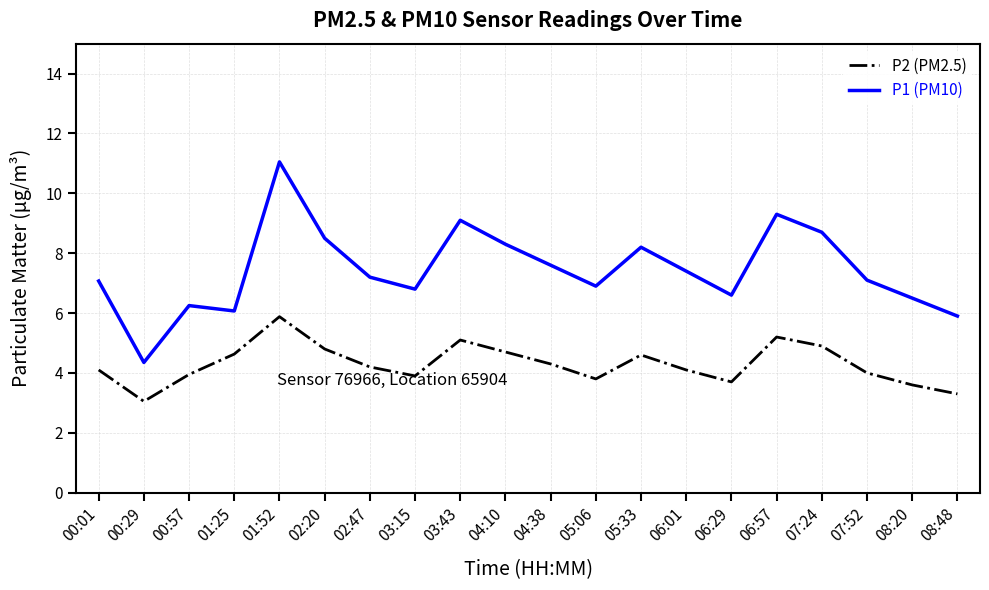

What are all the series names shown in the legend?

P2 (PM2.5), P1 (PM10)